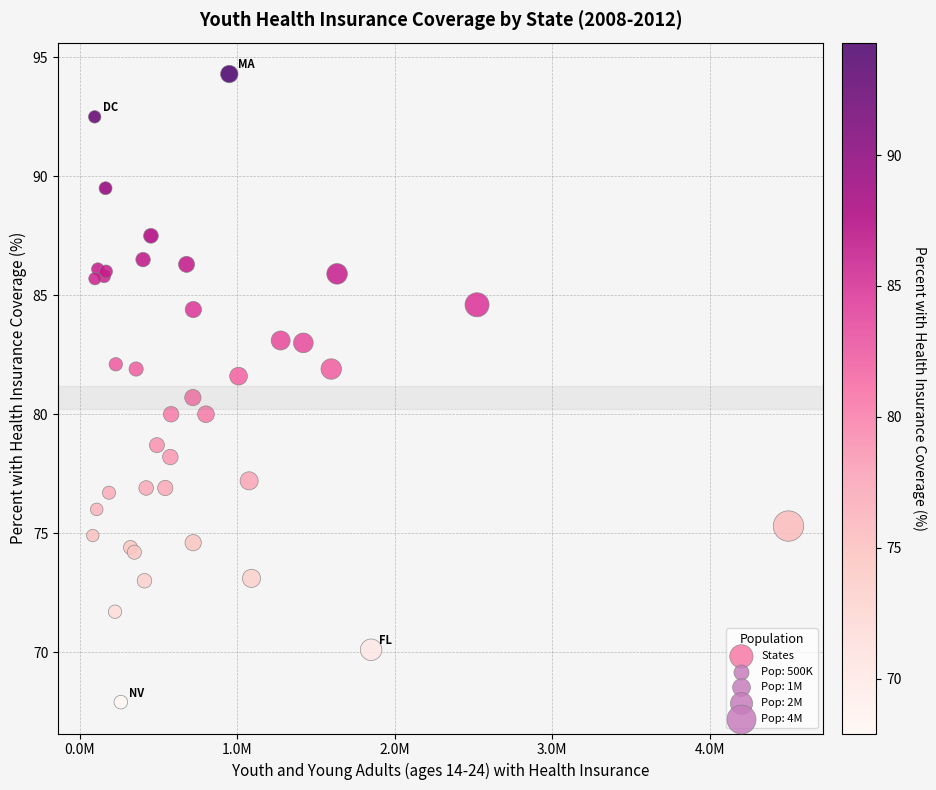

What Y value in the scatter plot is closest to 81?

80.7